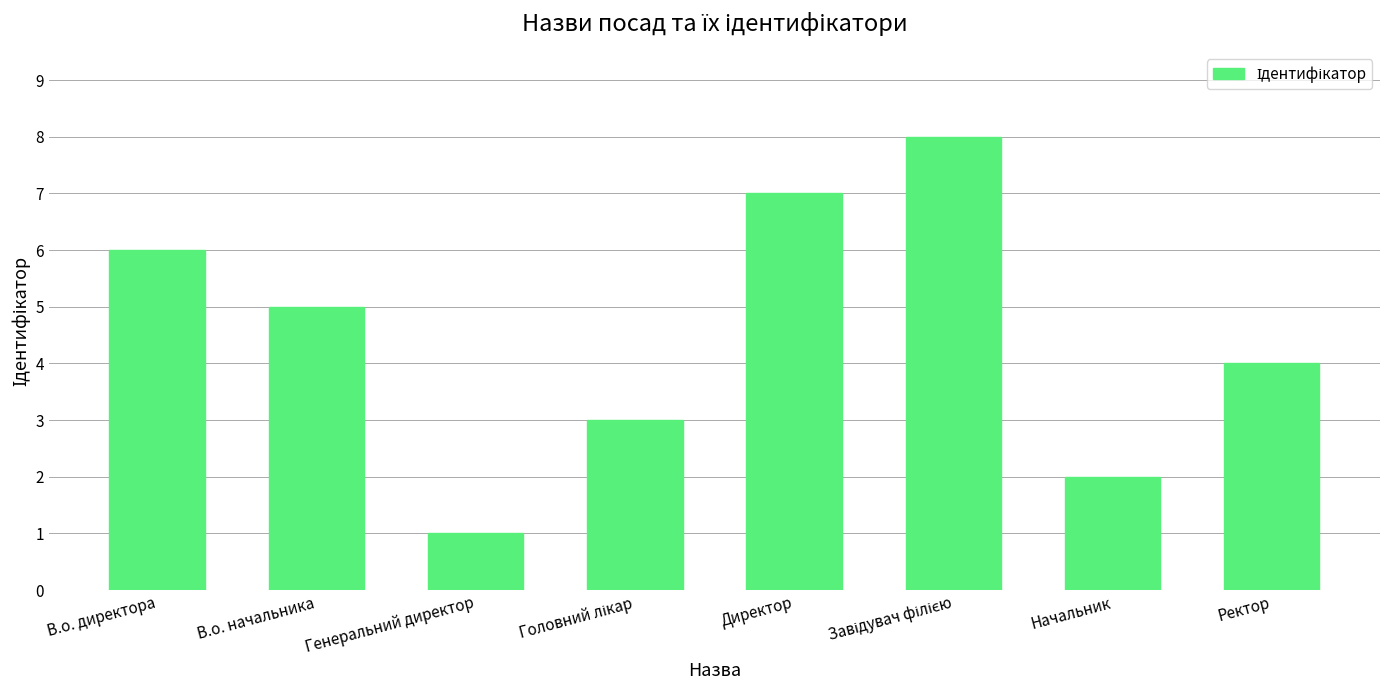

What is the difference between the maximum and minimum values?

7